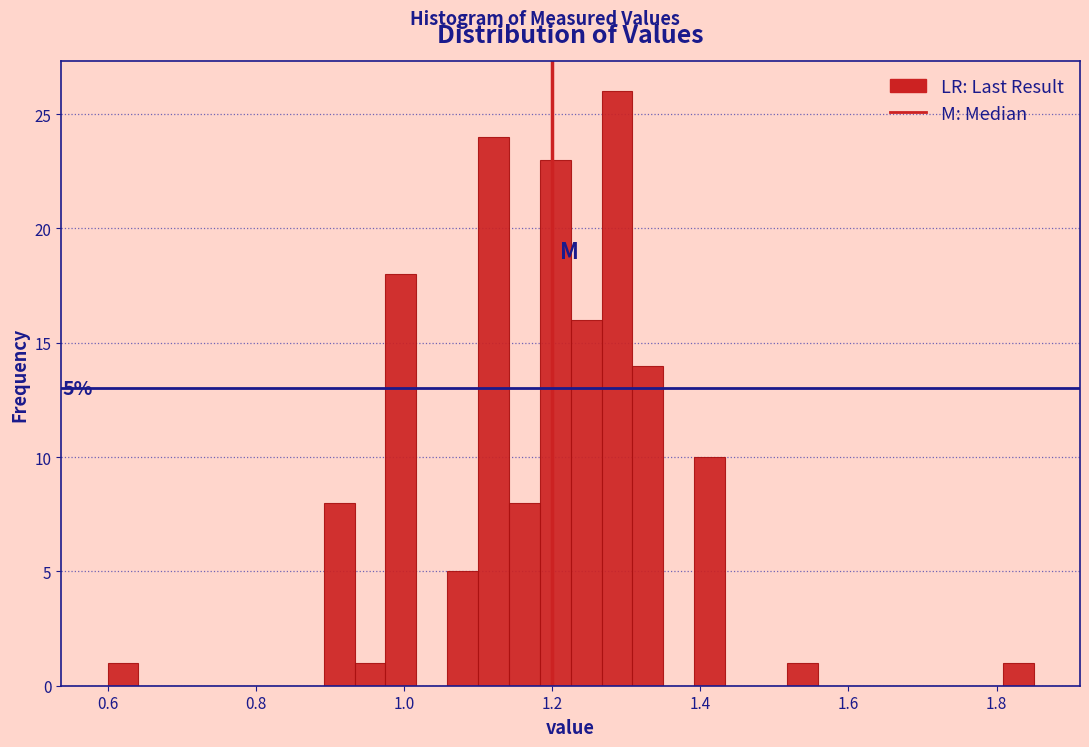

Read against the x-axis, roughly where is the centre of the tallest bar?

1.28